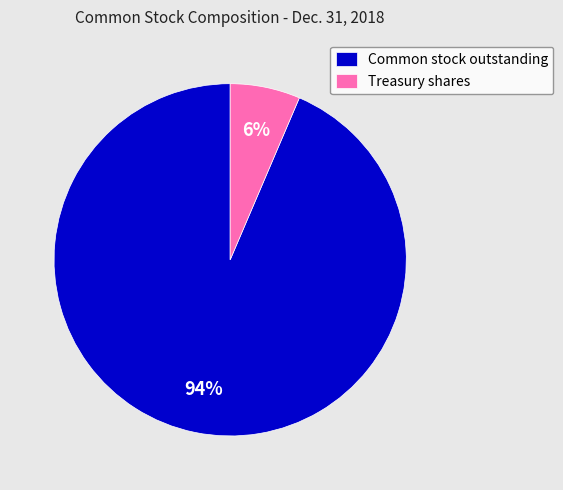

To the nearest percent, what percentage of the pie is Treasury shares?

6%